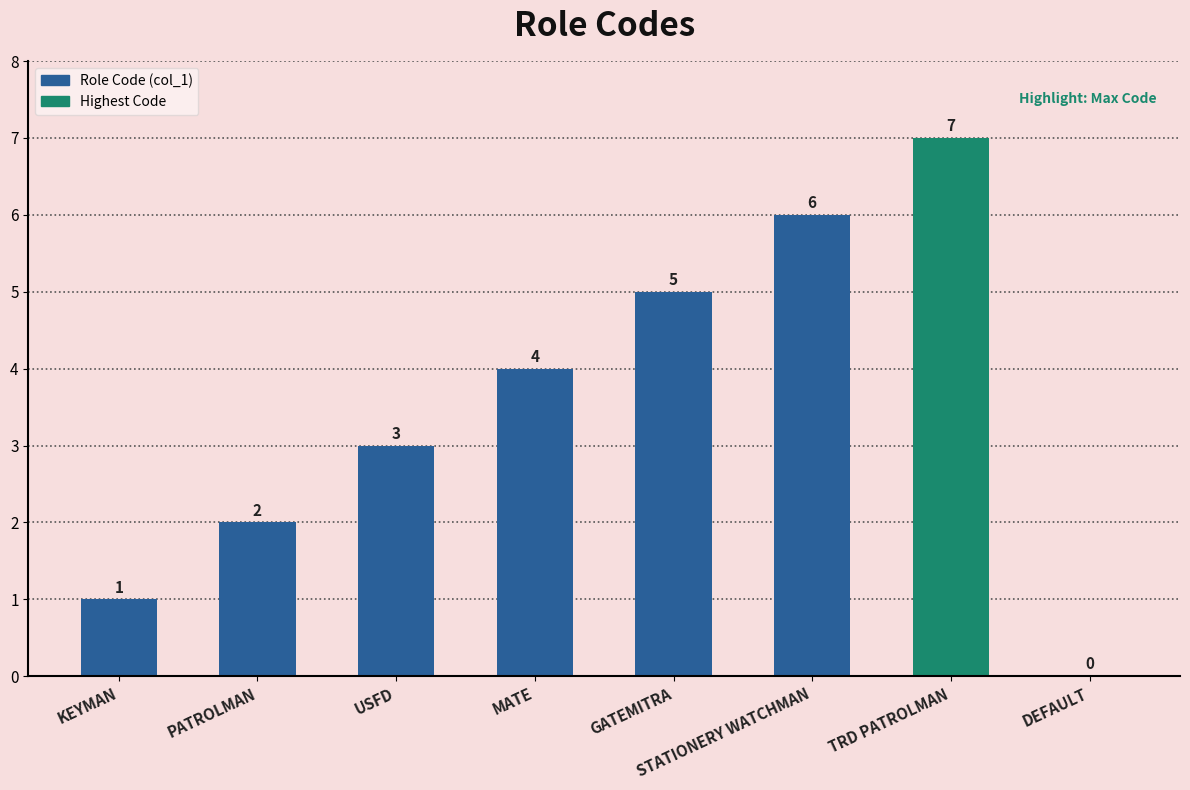

True or false: the data shows 1 at KEYMAN.

True